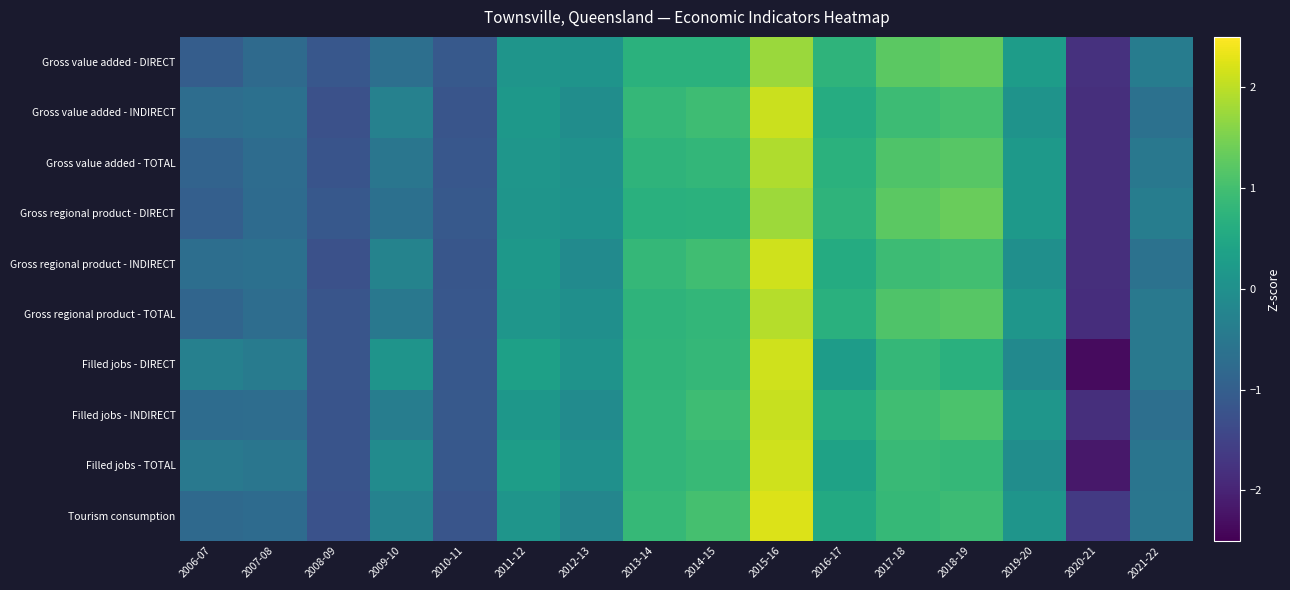

At how many categories does at least one series exceed -1?

13